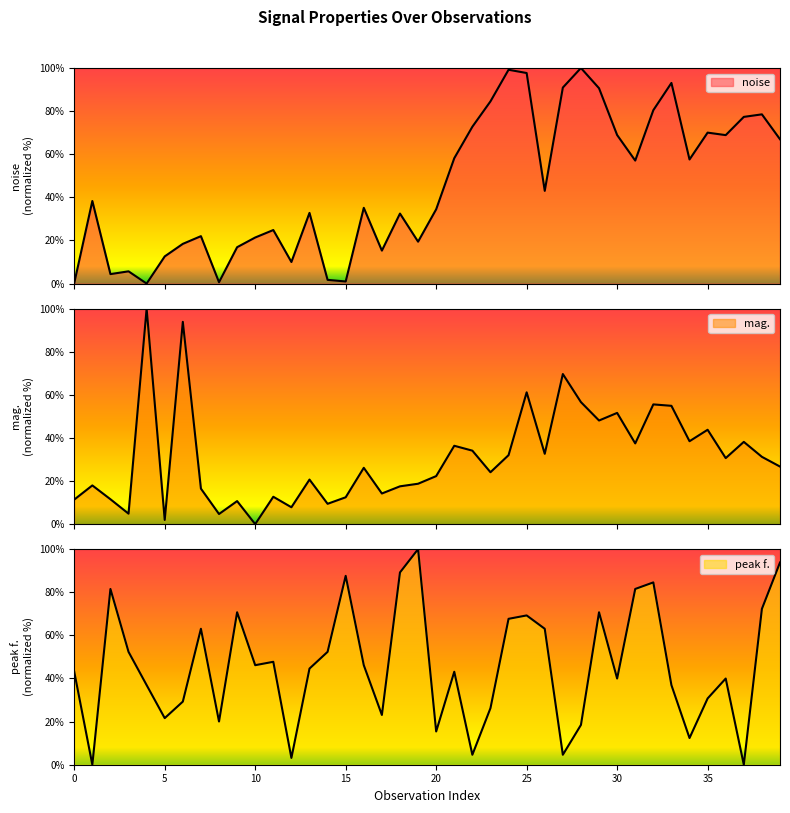

List the series in order of their peak value, highest first.

noise, mag., peak f.